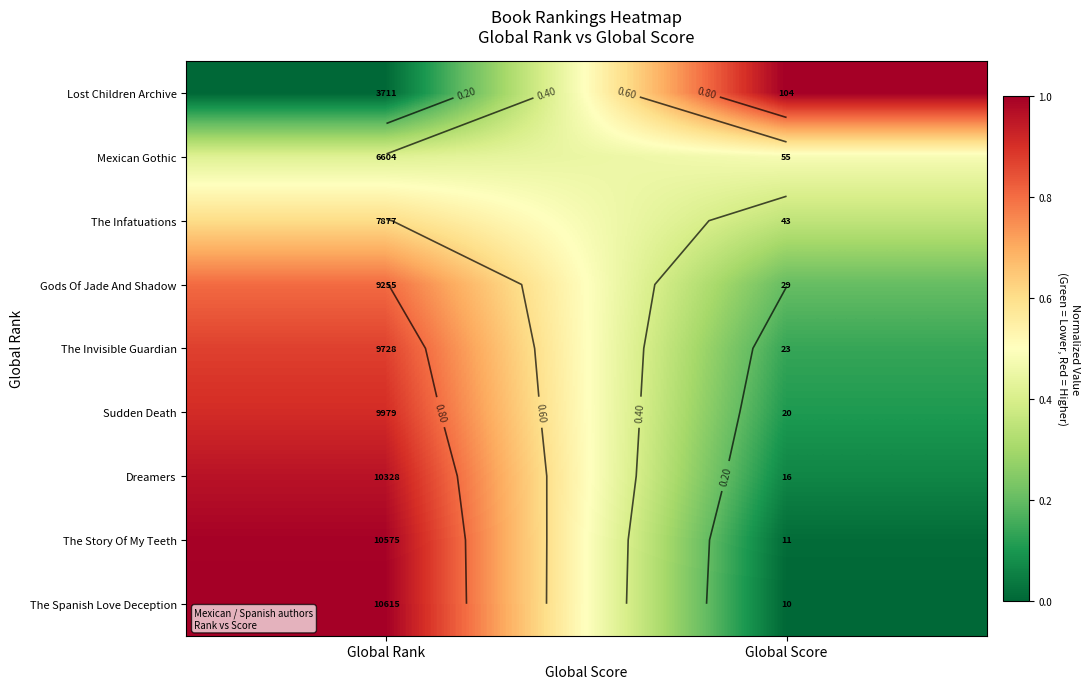

Where is The Infatuations nearest to the value 0?

Global Score